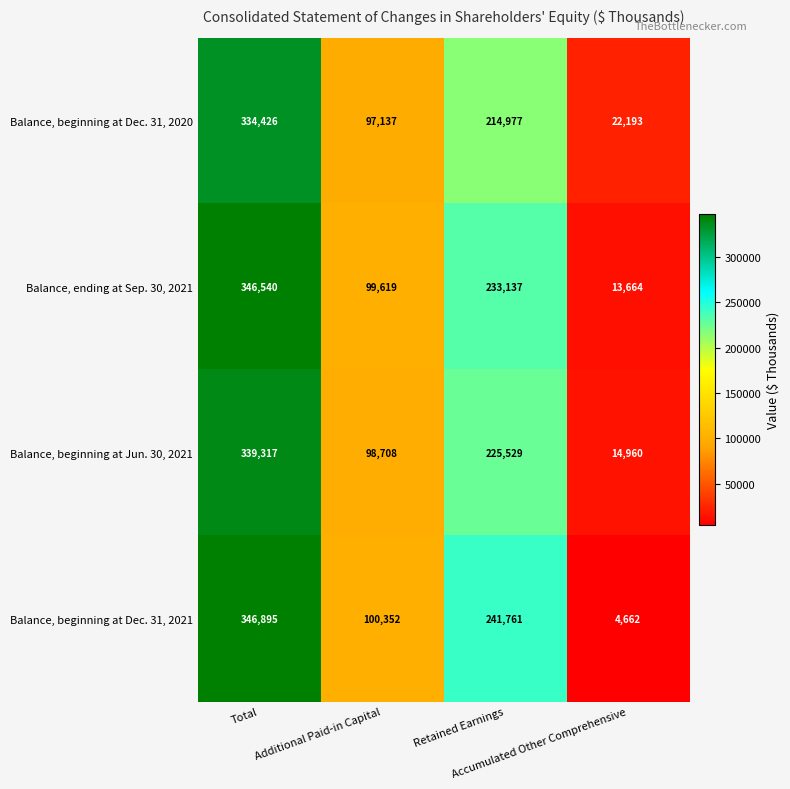

Which series has the largest total across all categories?

Balance, beginning at Dec. 31, 2021